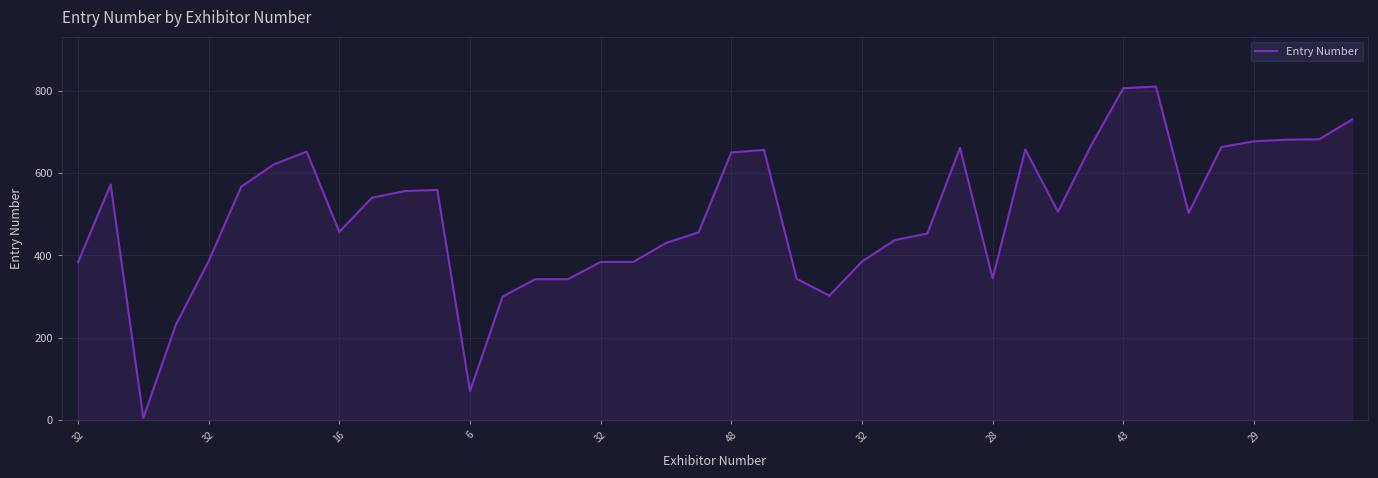

What is the maximum value shown in the chart?

810